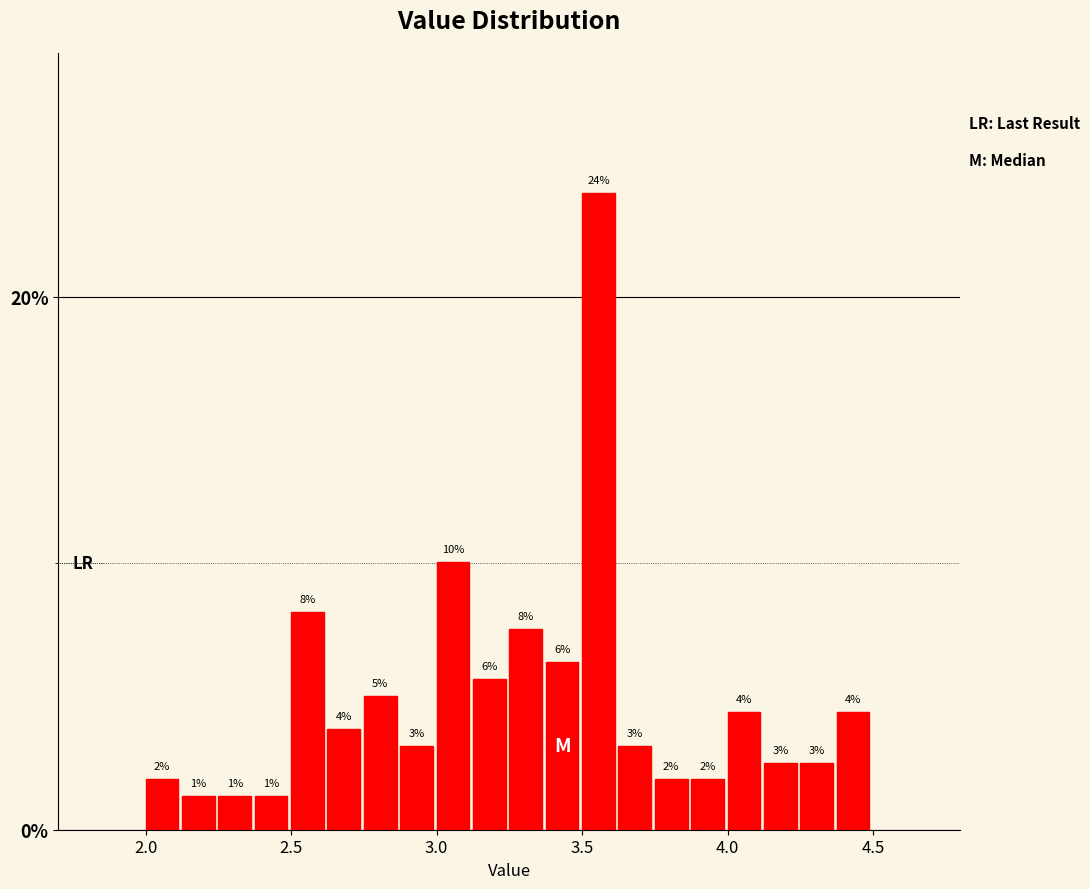

Around what value on the x-axis is the tallest bar? Give the approximate position of its centre, as read against the axis.

3.55